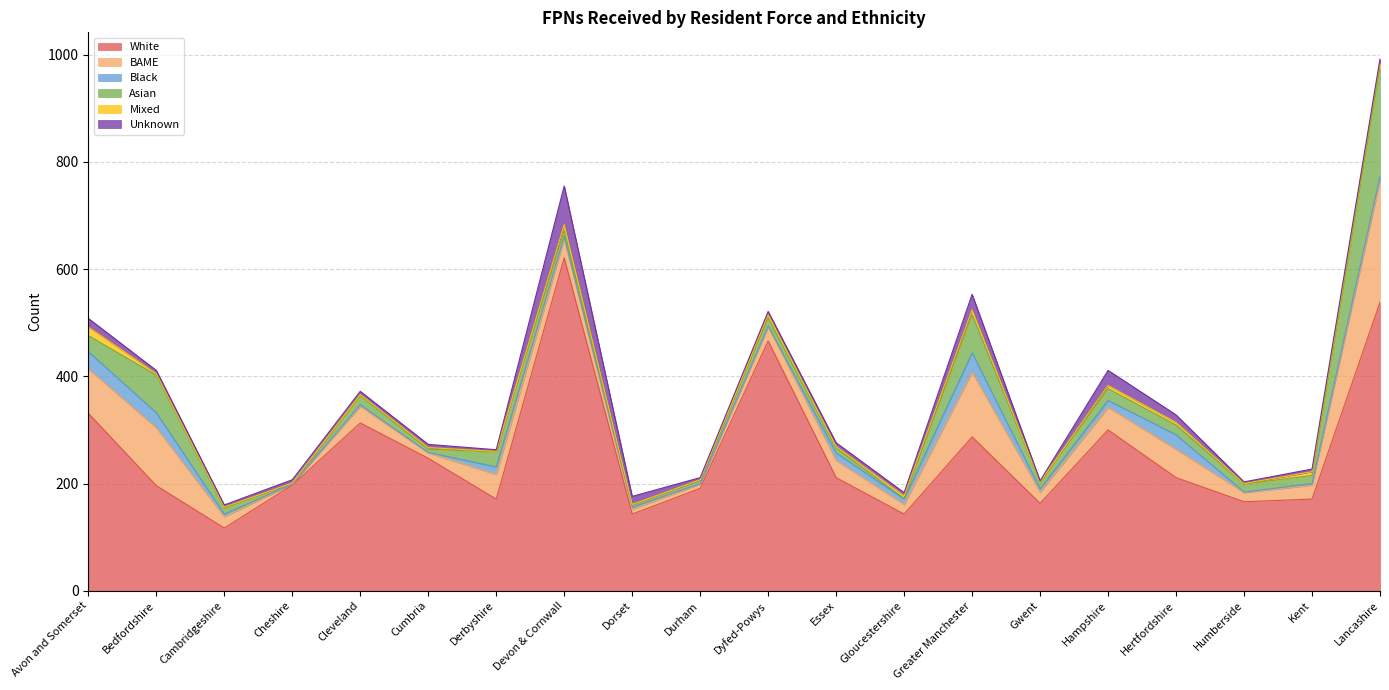

What is the difference between the Asian values at Gloucestershire and Cleveland?

16